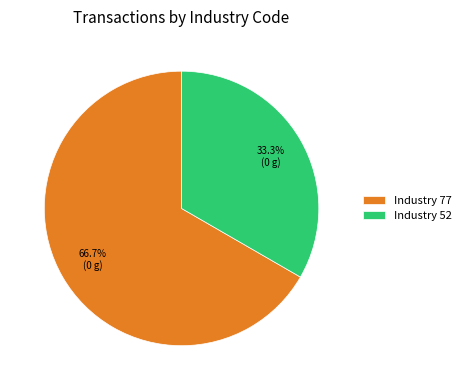

Does any single category account for the majority?

Yes